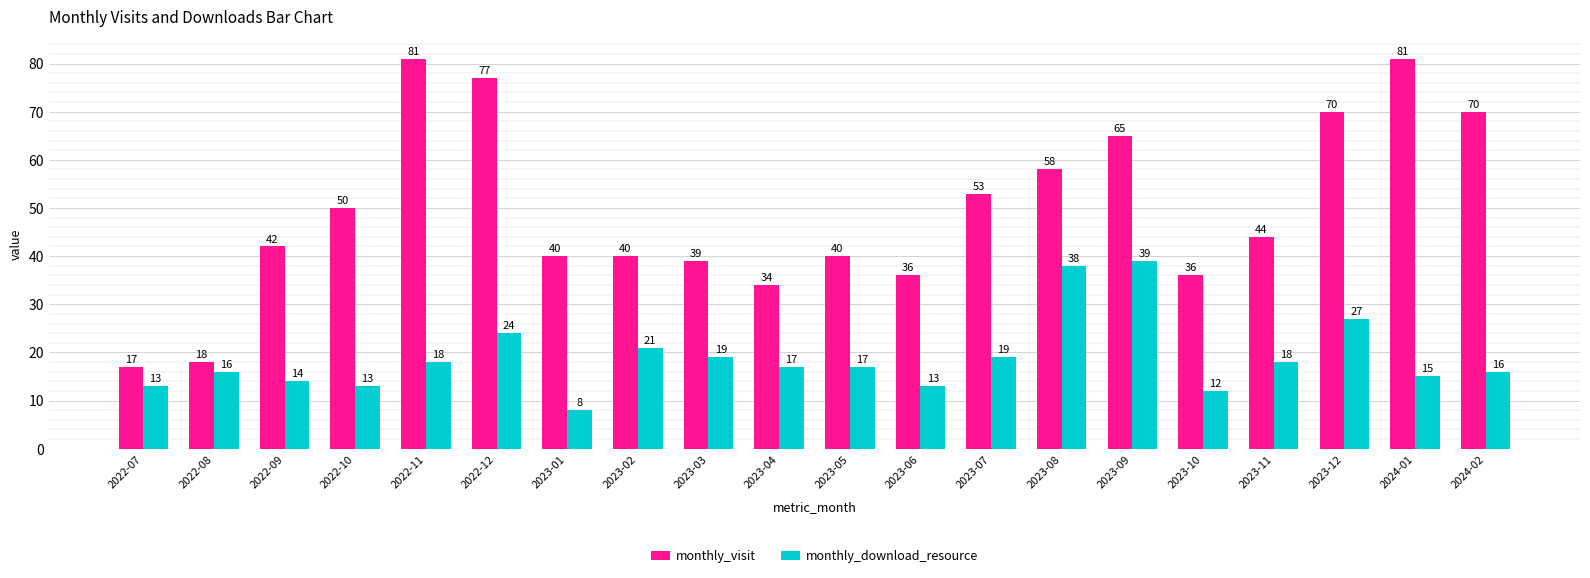

Count the number of data series in this chart.

2